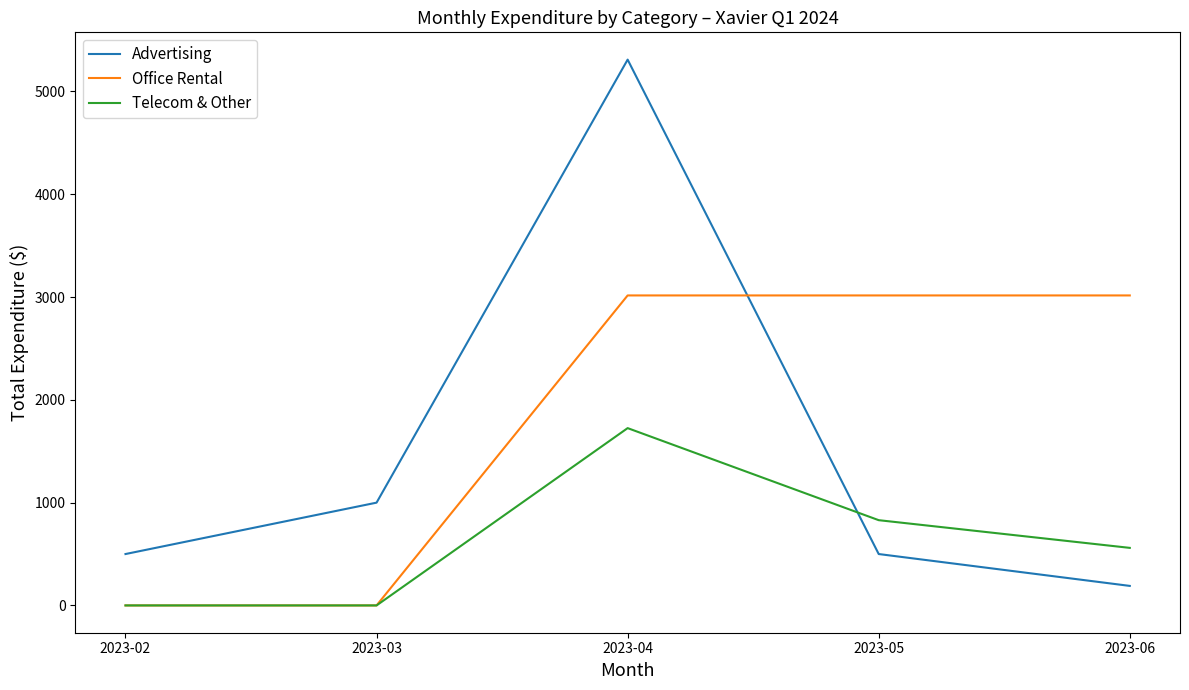

Does the chart display data point markers on the line(s)?

No